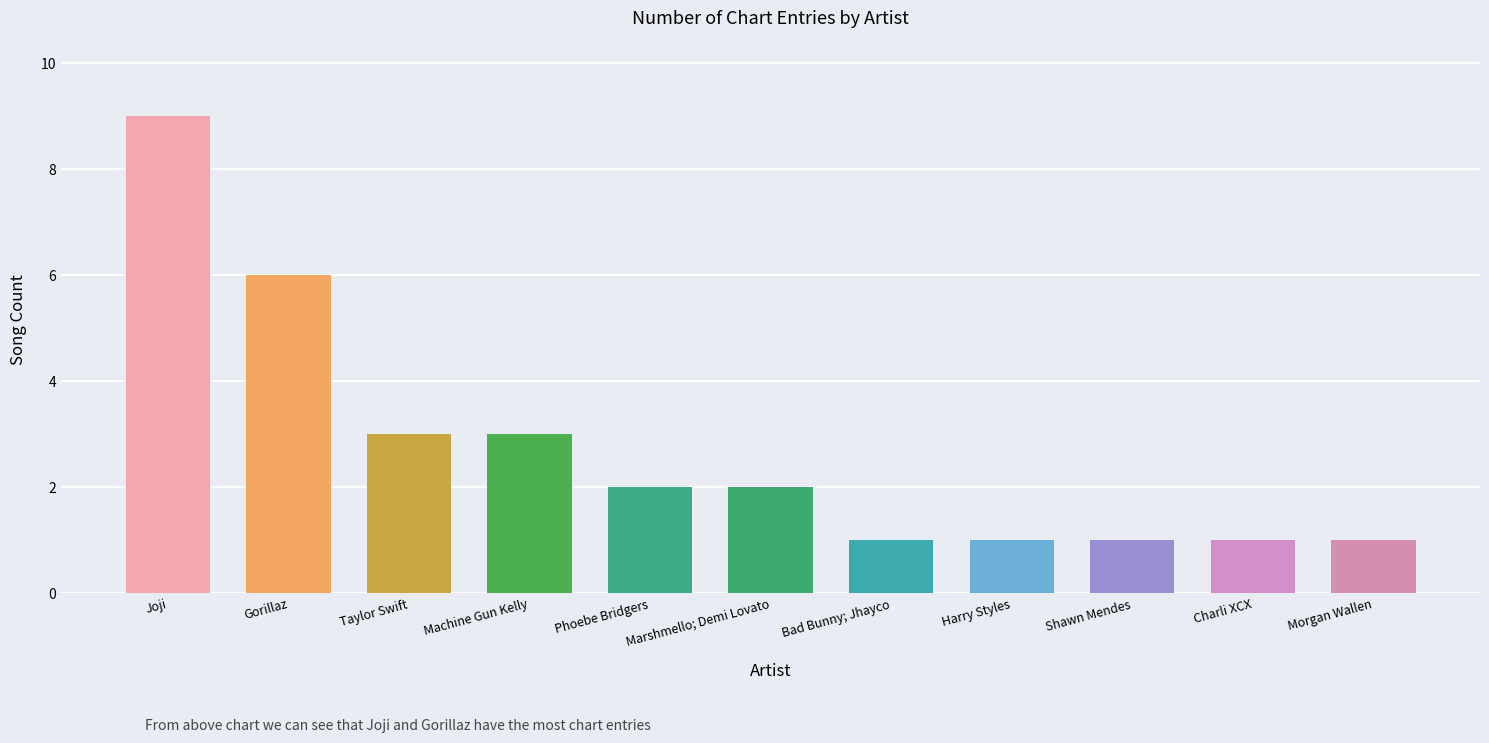

What is the value of the 8th bar from the left?

1